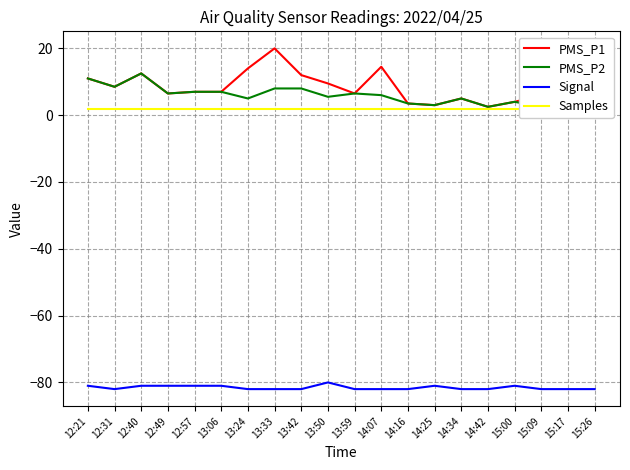

True or false: Signal and Samples cross at least once.

False